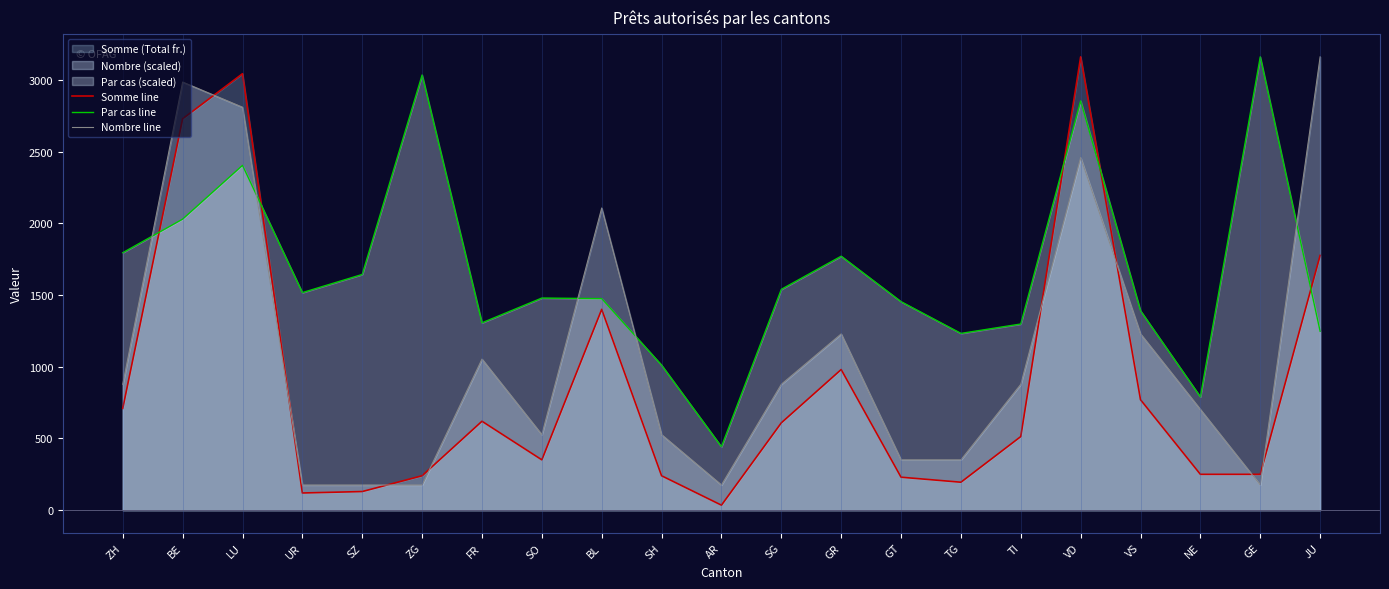

The Par cas line series shows 2386.6 at SG. True or false?

False